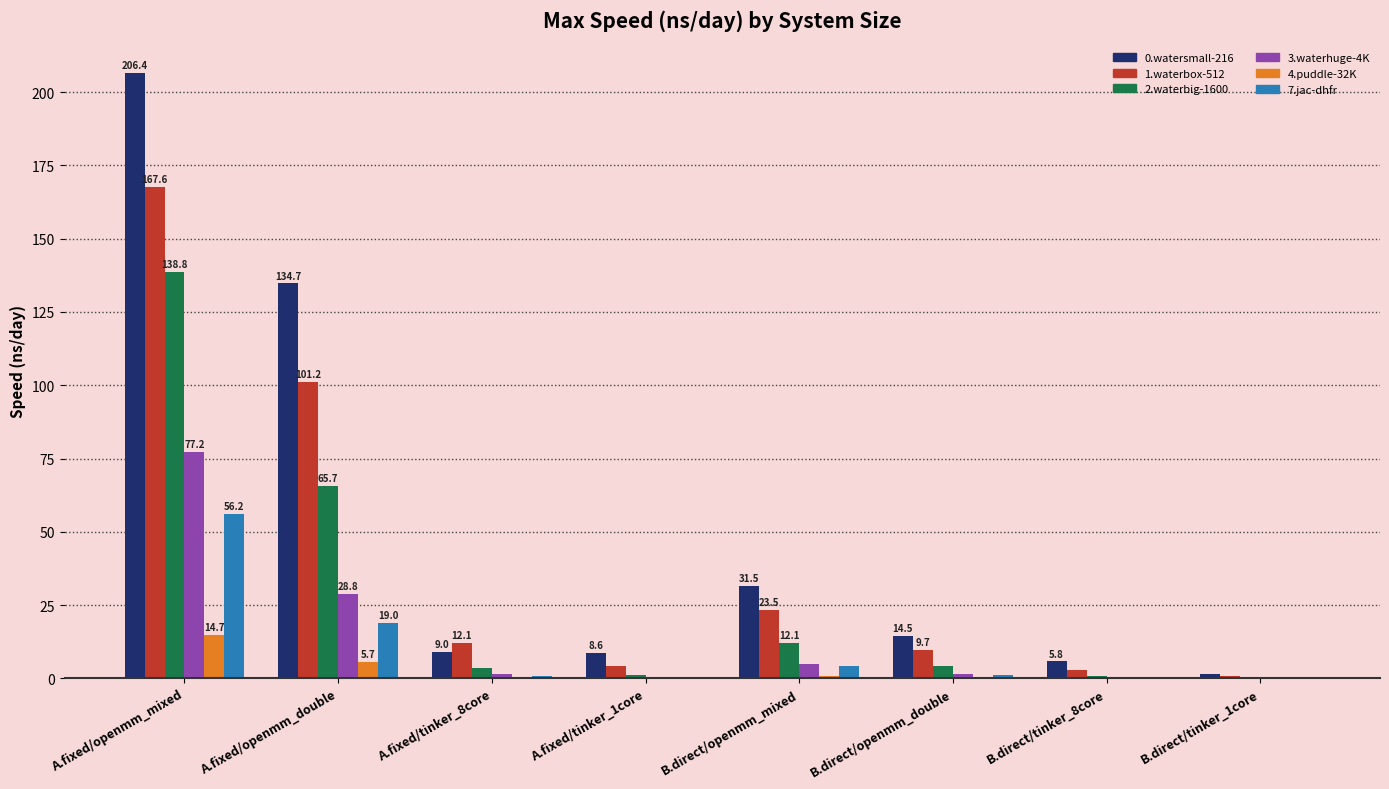

True or false: 7.jac-dhfr has a value of 56.2 at A.fixed/openmm_mixed.

True